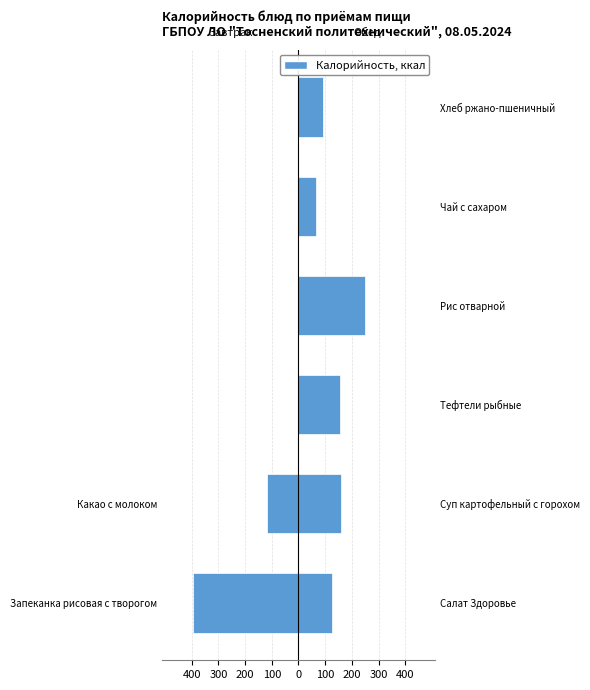

Are the bars grouped side by side (vs. stacked)?

Yes